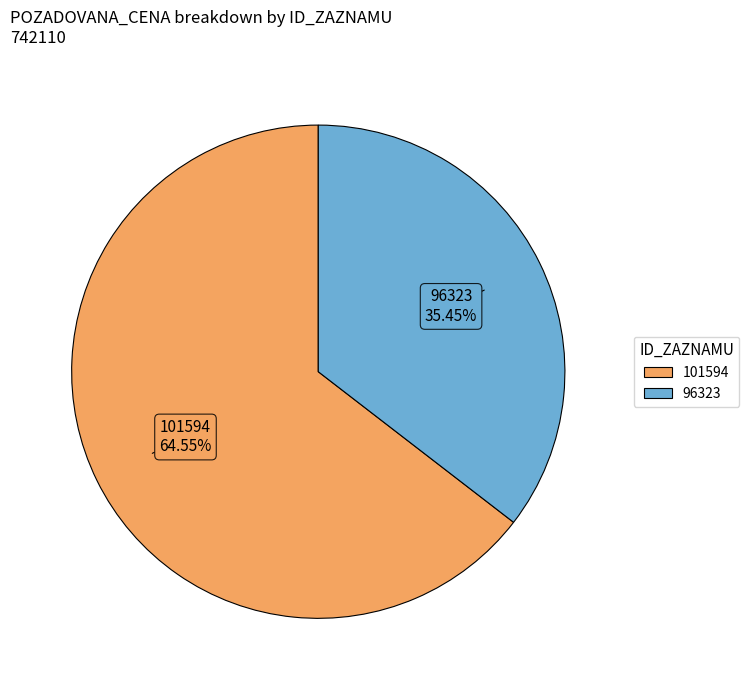

Approximately how many times larger is the value at 101594 compared to 96323?

1.8